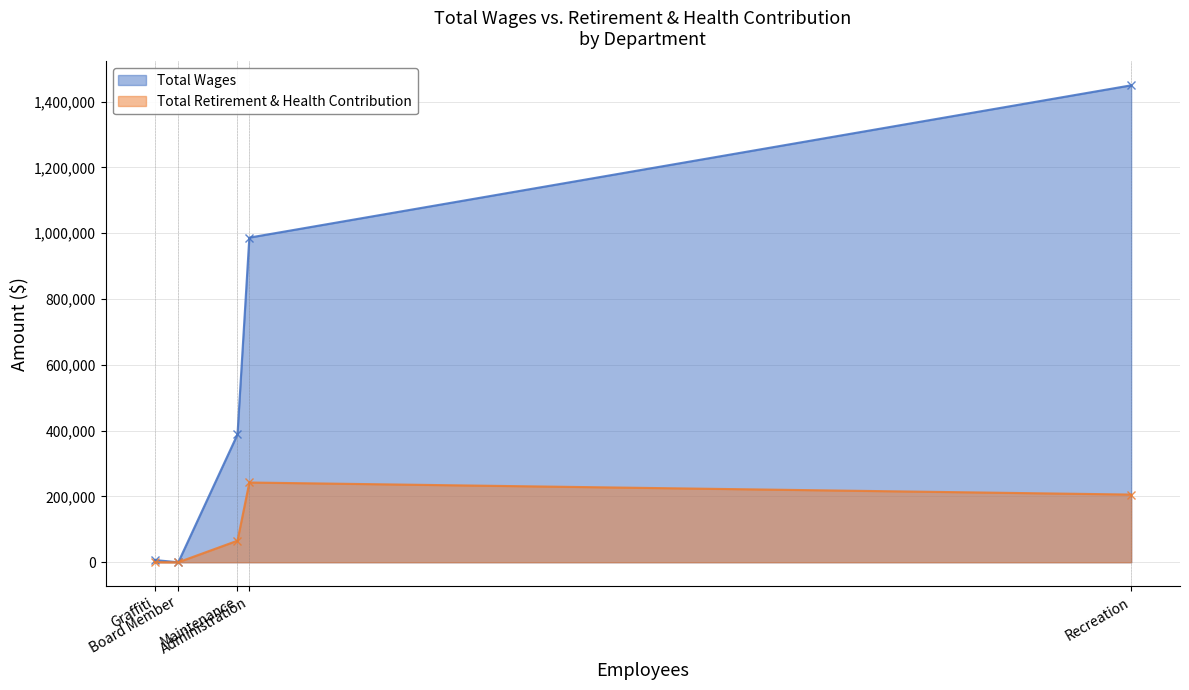

What is the maximum value for Total Wages?

1449348